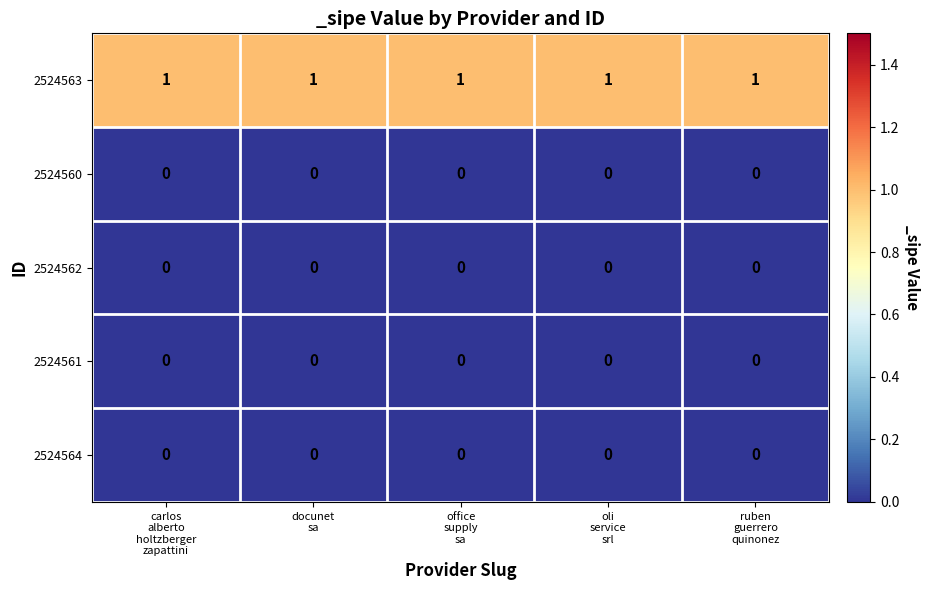

At how many categories does at least one series exceed 0?

5